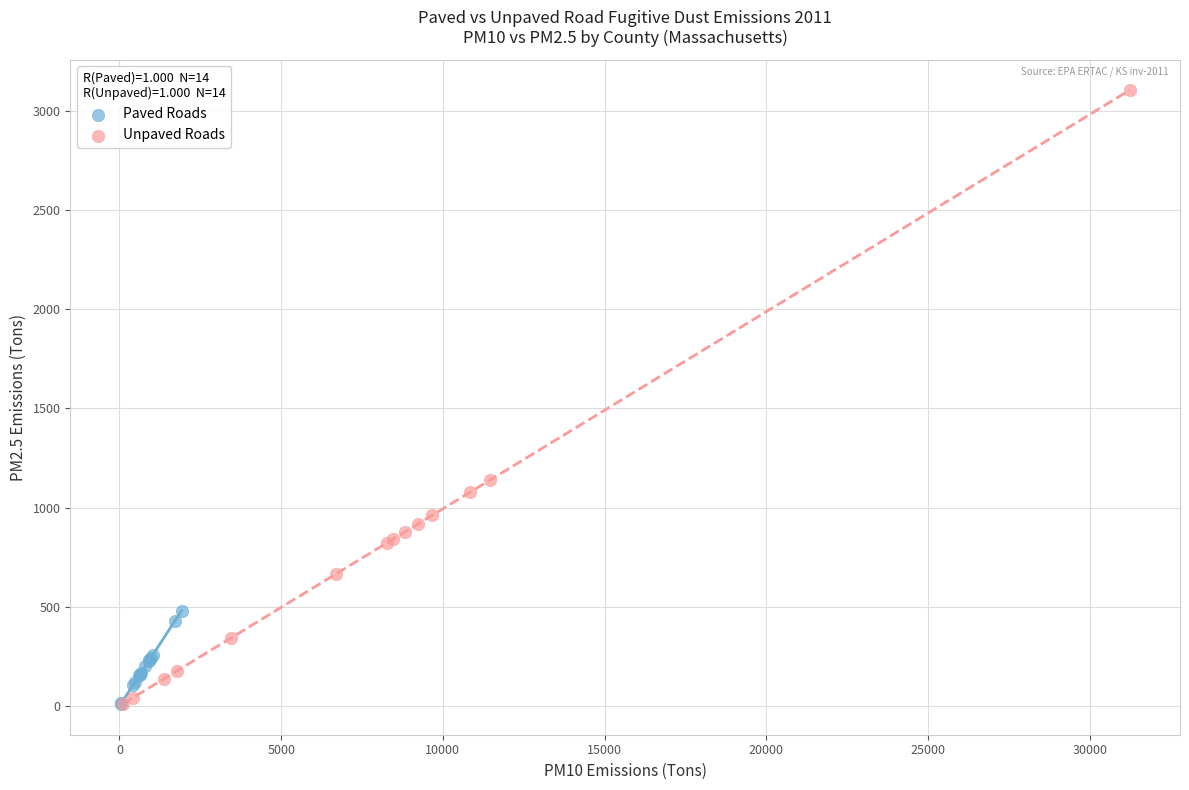

Which series has the widest spread of Y values?

Unpaved Roads